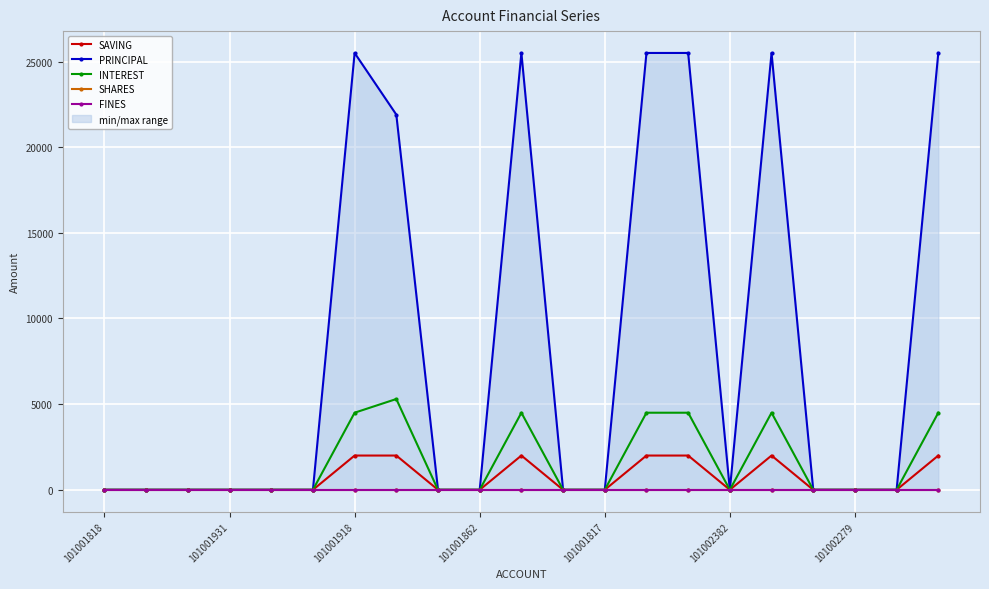

True or false: PRINCIPAL and INTEREST intersect in this chart.

False